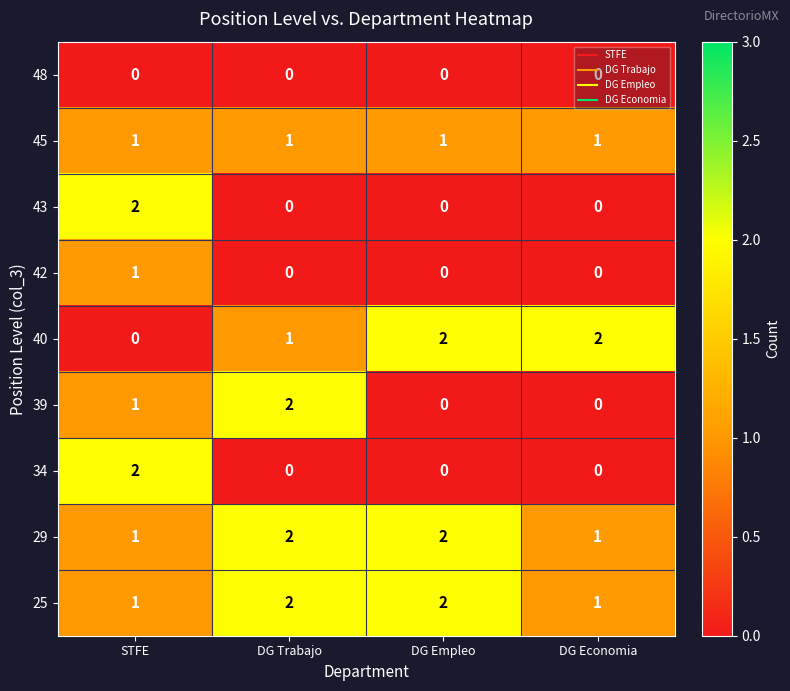

What is the sum of all 45 values?

4